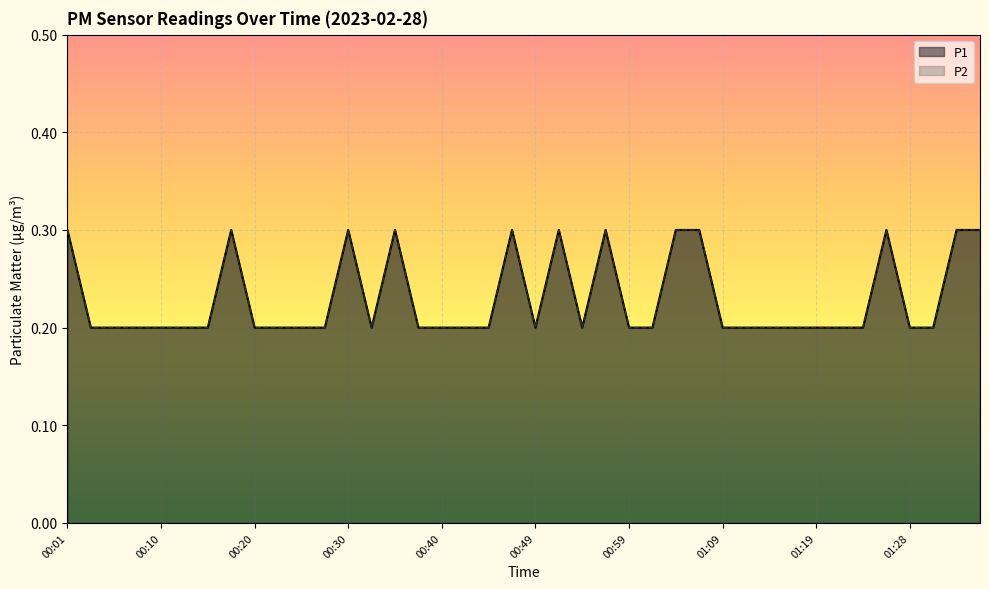

List the series in order of their peak value, highest first.

P1, P2